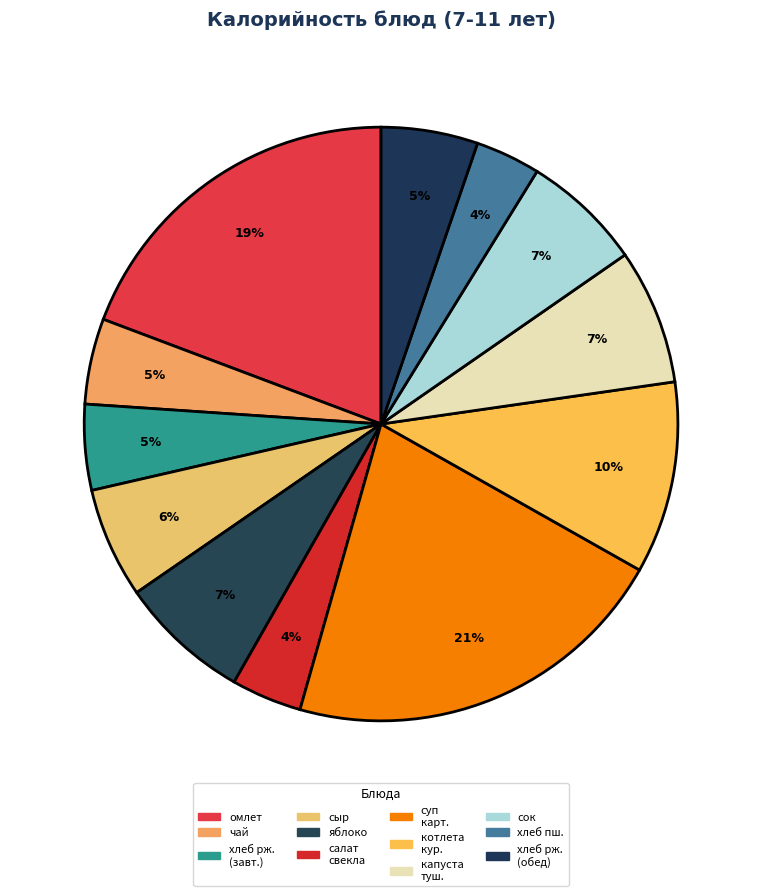

Count the number of slices in the pie.

12